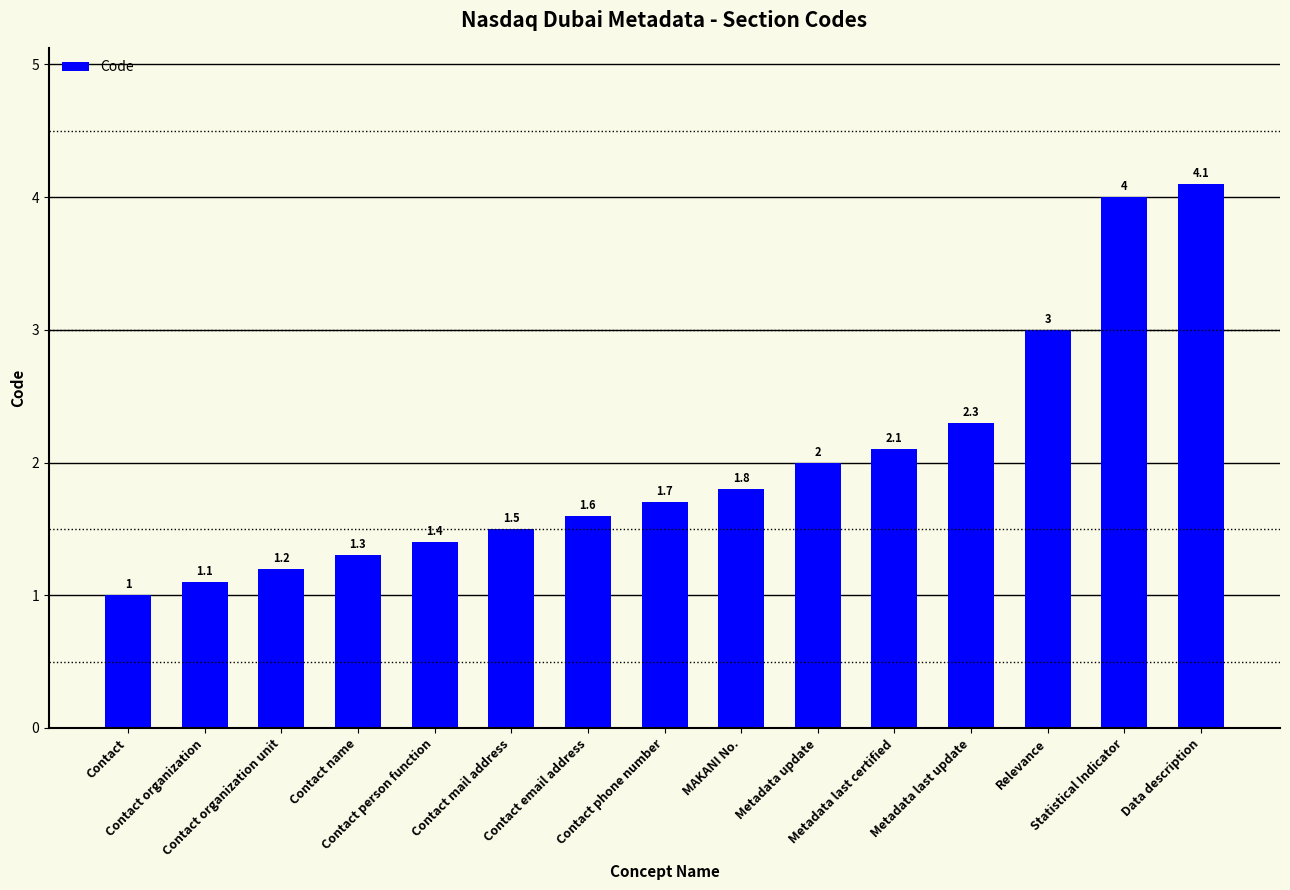

The chart shows a value of 1.3 at Contact. True or false?

False